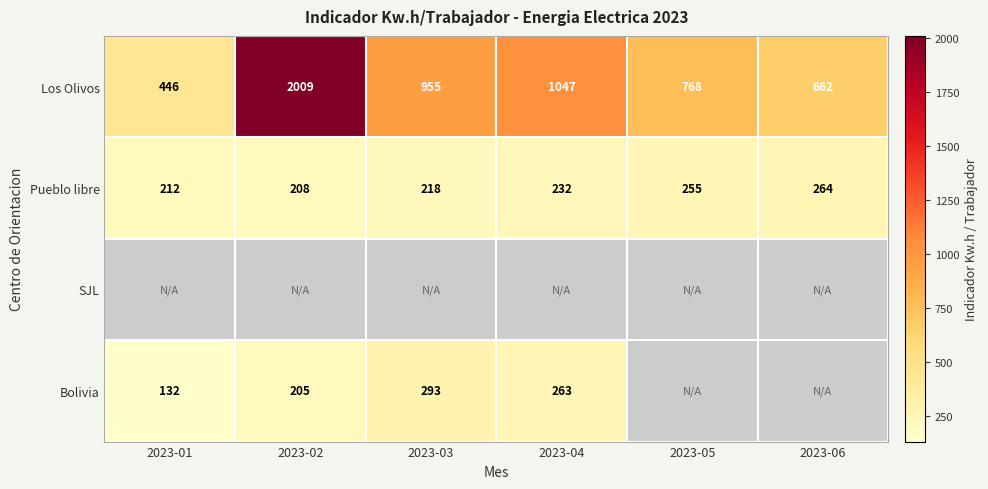

Which category has the lowest value in the Los Olivos series?

2023-01